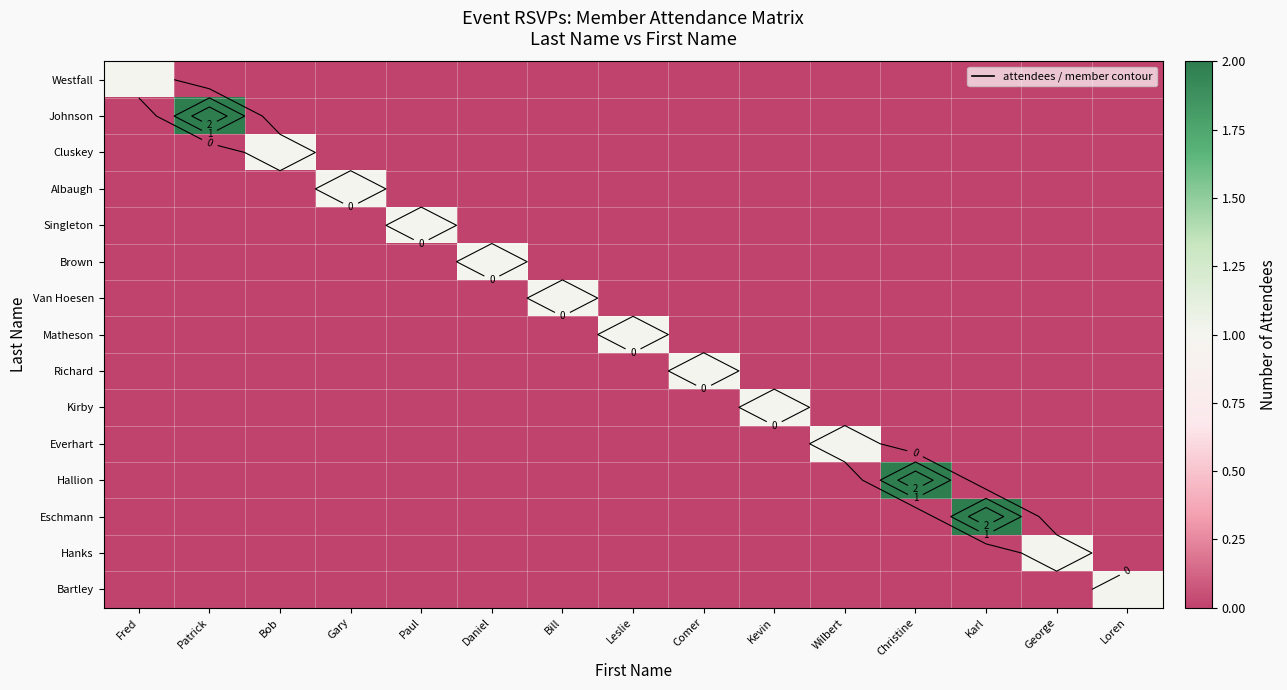

Which series changed the most between Patrick and Christine?

Johnson